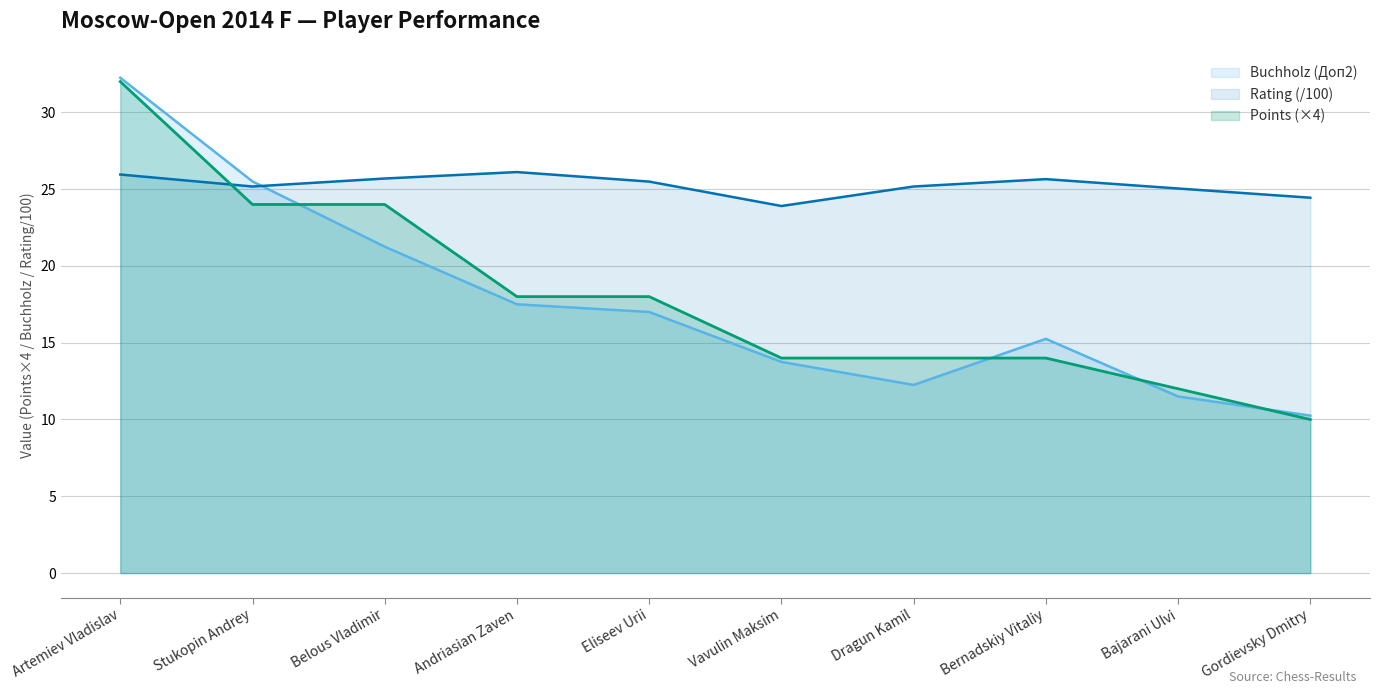

Reading left to right, what are all the values shown in this chart?

Points: 32.0	24.0	24.0	18.0	18.0	14.0	14.0	14.0	12.0	10.0
Buchholz (Доп2): 32.2	25.5	21.2	17.5	17.0	13.8	12.2	15.2	11.5	10.2
Rating: 25.9	25.2	25.7	26.1	25.5	23.9	25.2	25.6	25.0	24.4